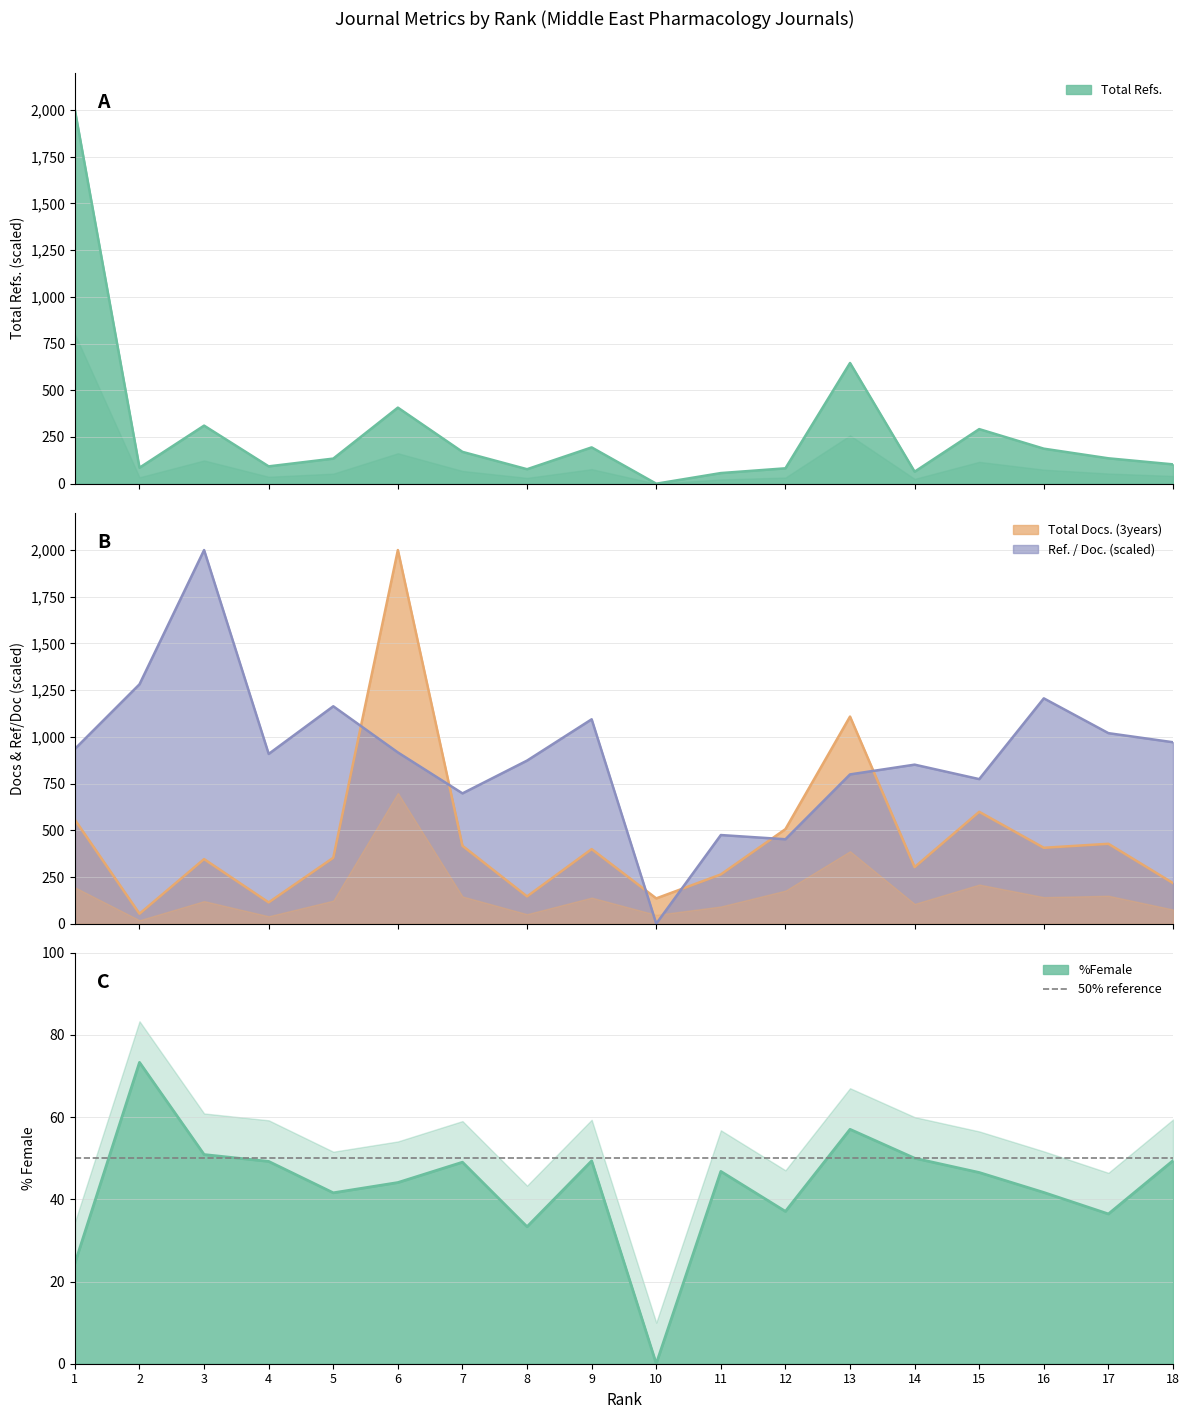

Rank the series by their maximum value, from highest to lowest.

Total Docs. (3years), Total Refs., Ref. / Doc., %Female